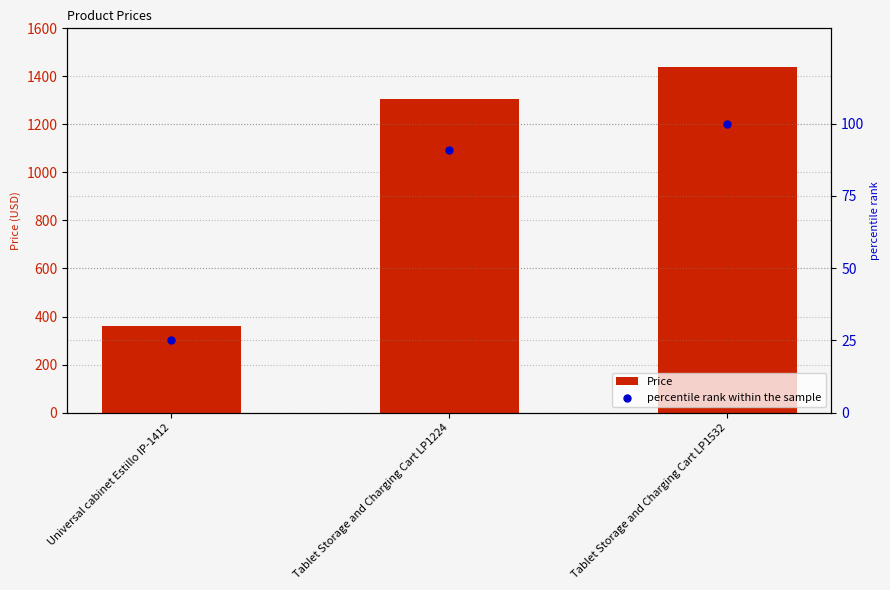

At which category is the sum across all series the highest?

Tablet Storage and Charging Cart LP1532